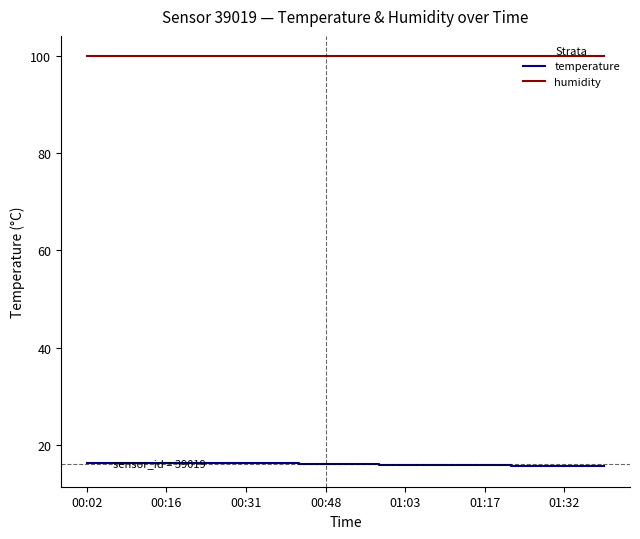

True or false: temperature and humidity intersect in this chart.

False